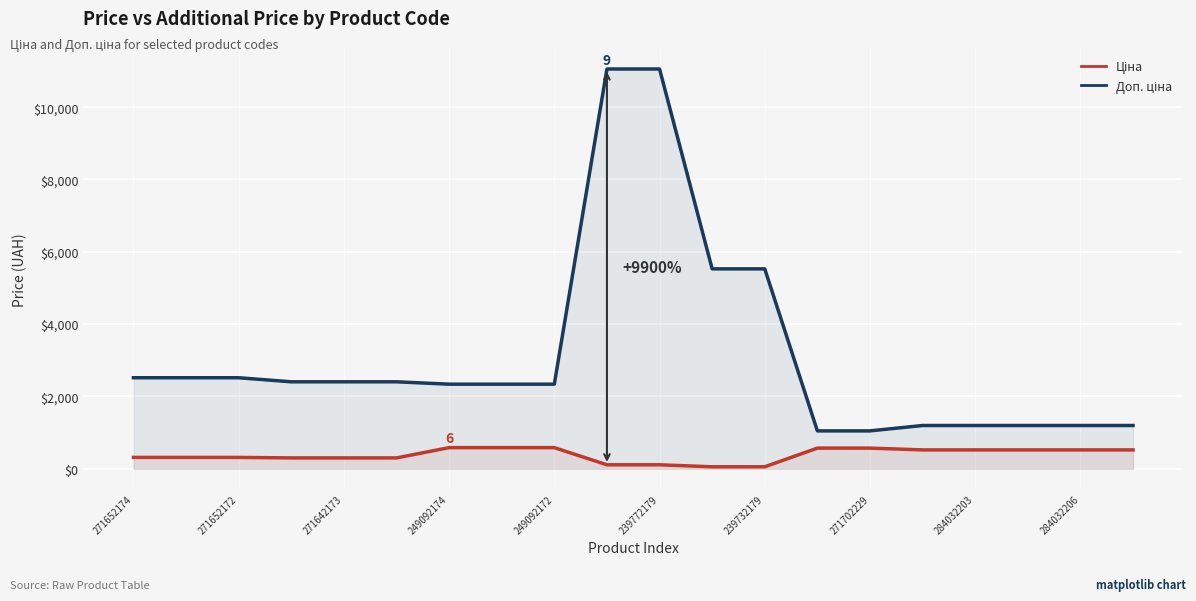

What is the sum of all Ціна values?

7686.7